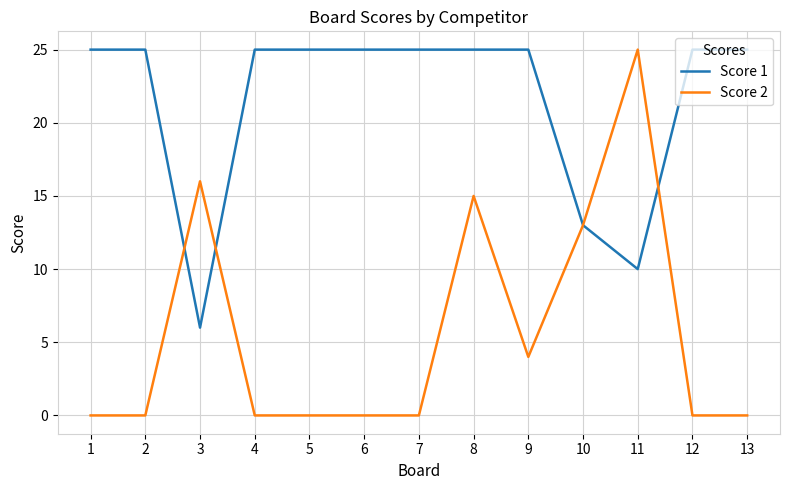

What is the lowest value of the Score 1 series?

6